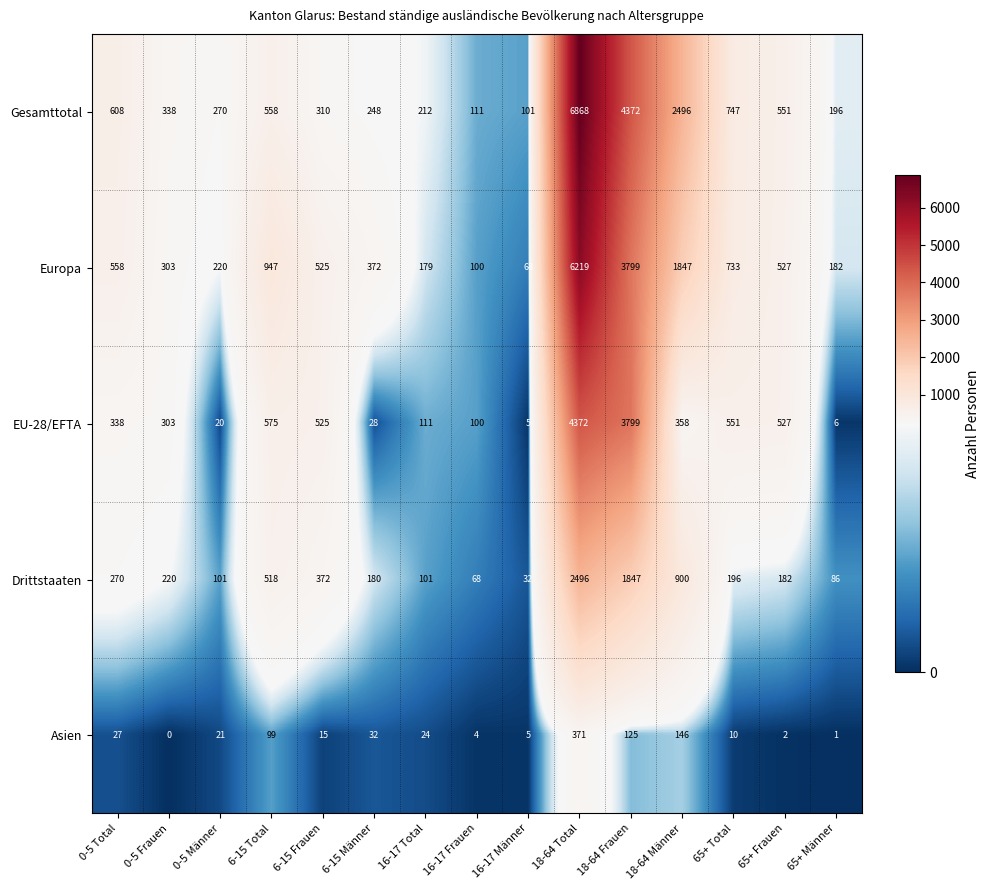

Read the Europa value at 16-17 Frauen, to the nearest 10.

100